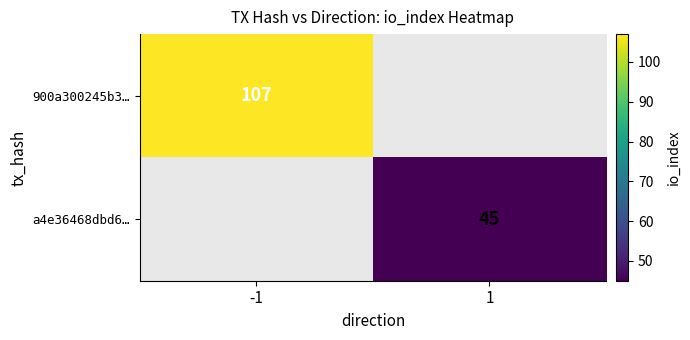

Is the value of 900a300245b3… at -1 greater than the value of a4e36468dbd6… at 1?

Yes